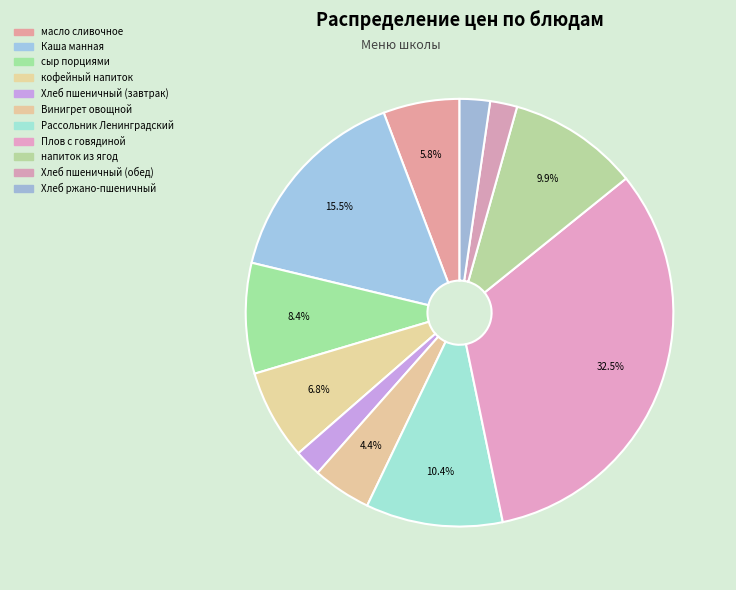

Is Каша манная the majority of the pie?

No